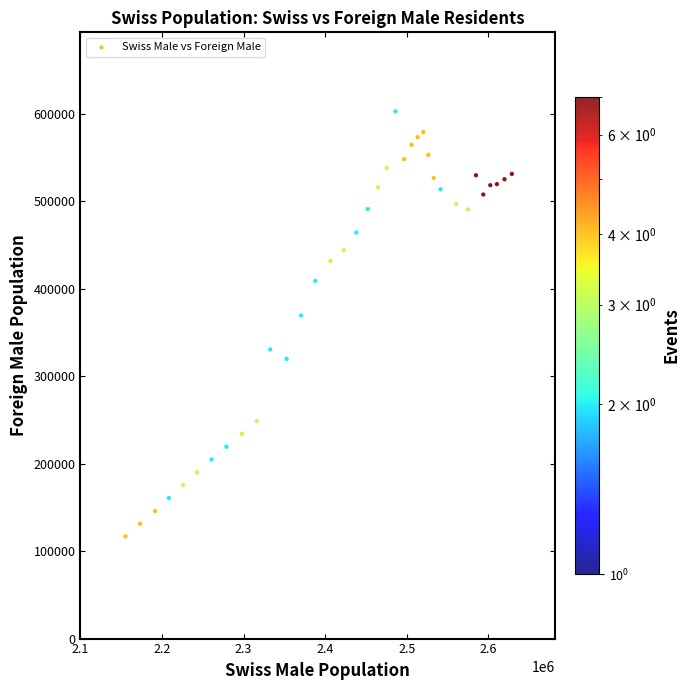

What Y value in the scatter plot is closest to 359856?

369501